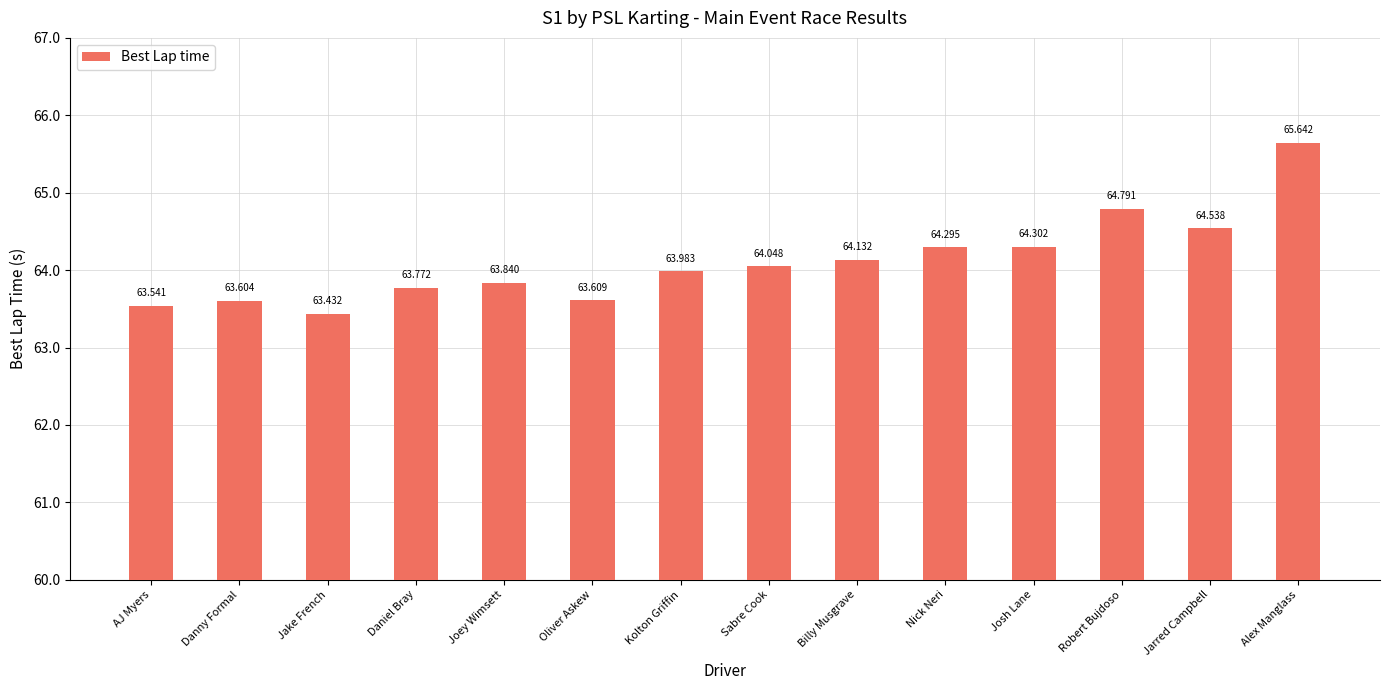

Which category has the lowest value across all series?

Jake French